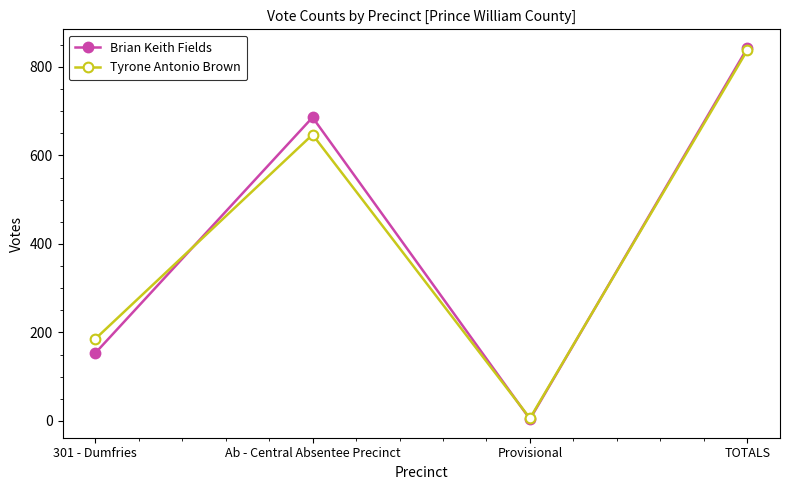

Which series changed the most between 301 - Dumfries and TOTALS?

Brian Keith Fields